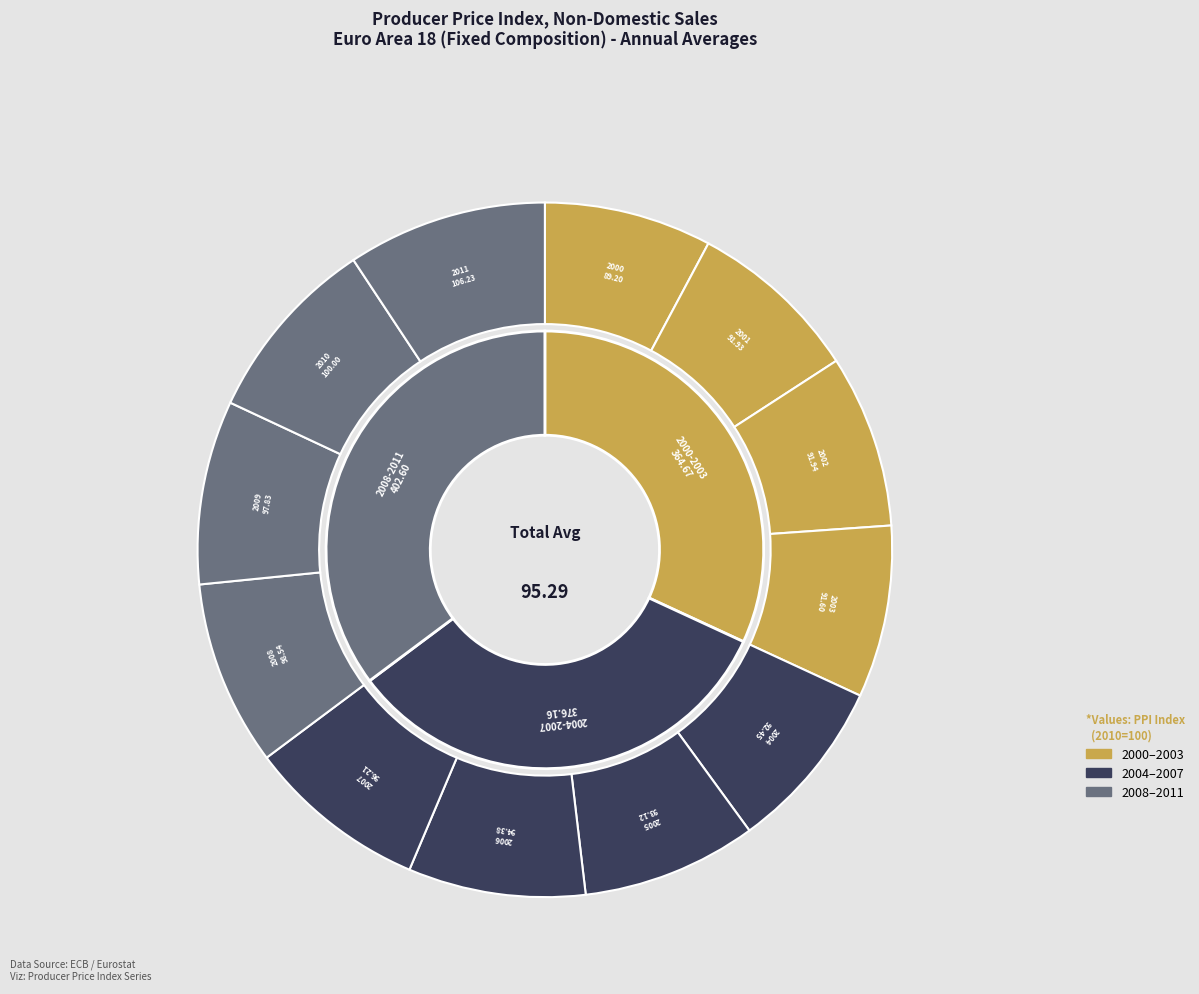

Which slice is the smallest?

2000